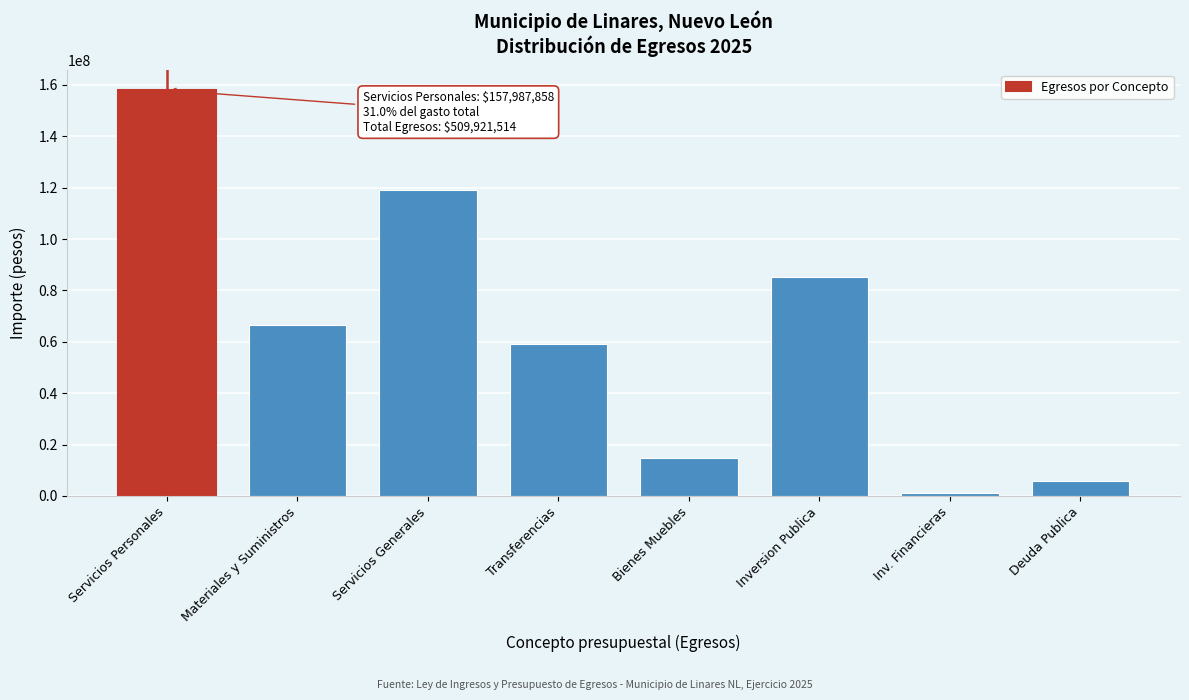

The chart shows a value of 9105222.3 at Bienes Muebles. True or false?

False